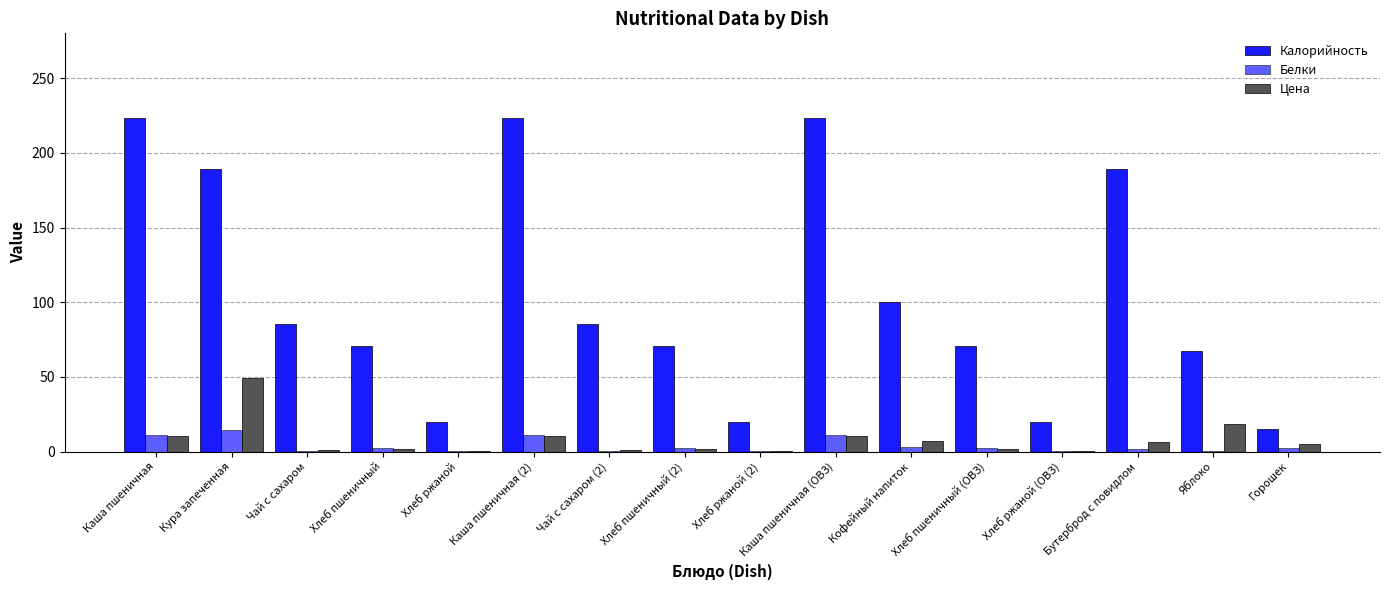

True or false: Калорийность has a value of 75.2 at Кура запеченная.

False